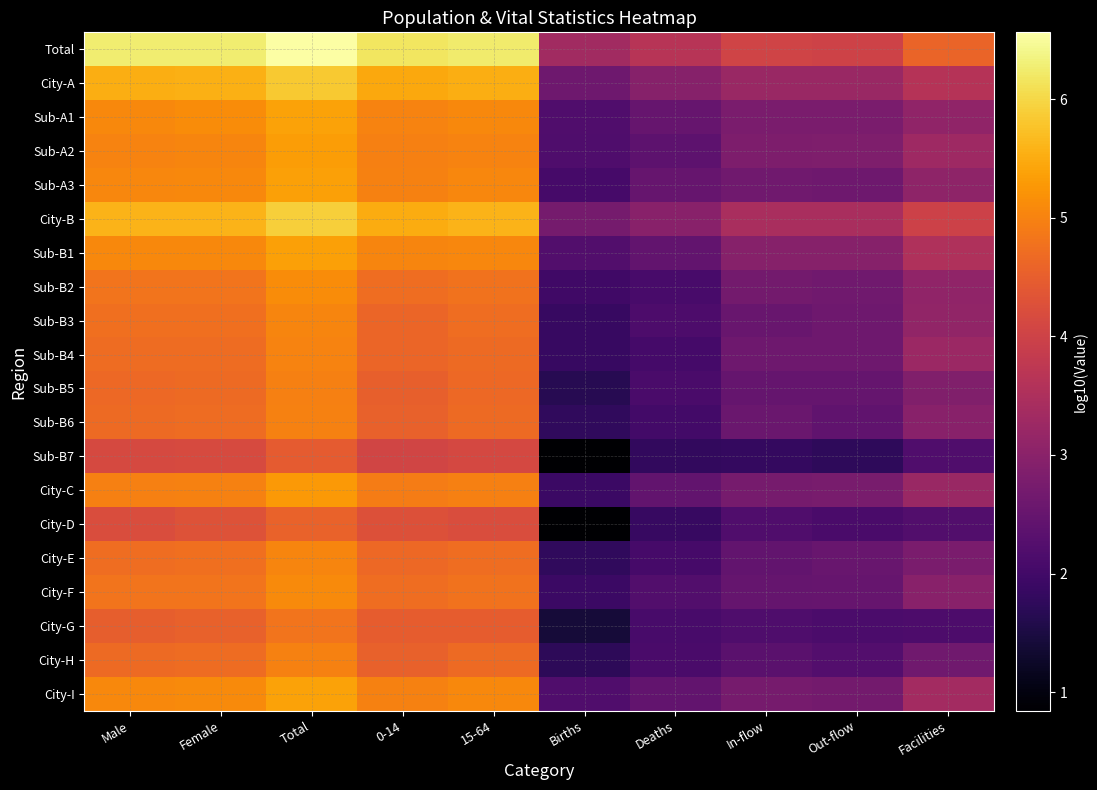

Reading left to right, list all the values displayed in this chart.

Total: Male=6.3	Female=6.3	Total=6.6	0-14=6.2	15-64=6.2	Births=3.3	Deaths=3.7	In-flow=4.0	Out-flow=4.0	Facilities=4.6
City-A: Male=5.5	Female=5.6	Total=5.8	0-14=5.5	15-64=5.5	Births=2.6	Deaths=2.9	In-flow=3.2	Out-flow=3.2	Facilities=3.6
Sub-A1: Male=5.1	Female=5.1	Total=5.4	0-14=5.0	15-64=5.1	Births=2.2	Deaths=2.5	In-flow=2.8	Out-flow=2.8	Facilities=3.1
Sub-A2: Male=5.0	Female=5.0	Total=5.3	0-14=5.0	15-64=5.0	Births=2.2	Deaths=2.4	In-flow=2.8	Out-flow=2.8	Facilities=3.3
Sub-A3: Male=5.1	Female=5.1	Total=5.4	0-14=5.0	15-64=5.0	Births=2.1	Deaths=2.5	In-flow=2.6	Out-flow=2.6	Facilities=3.1
City-B: Male=5.6	Female=5.6	Total=5.9	0-14=5.5	15-64=5.6	Births=2.7	Deaths=3.0	In-flow=3.5	Out-flow=3.4	Facilities=4.0
Sub-B1: Male=5.1	Female=5.1	Total=5.4	0-14=5.0	15-64=5.0	Births=2.2	Deaths=2.4	In-flow=3.0	Out-flow=2.9	Facilities=3.5
Sub-B2: Male=4.8	Female=4.8	Total=5.1	0-14=4.7	15-64=4.8	Births=2.0	Deaths=2.1	In-flow=2.7	Out-flow=2.6	Facilities=3.1
Sub-B3: Male=4.7	Female=4.7	Total=5.0	0-14=4.6	15-64=4.7	Births=1.9	Deaths=2.2	In-flow=2.5	Out-flow=2.6	Facilities=3.1
Sub-B4: Male=4.7	Female=4.7	Total=5.0	0-14=4.6	15-64=4.7	Births=1.9	Deaths=2.0	In-flow=2.6	Out-flow=2.6	Facilities=3.2
Sub-B5: Male=4.7	Female=4.7	Total=5.0	0-14=4.5	15-64=4.7	Births=1.7	Deaths=2.1	In-flow=2.5	Out-flow=2.5	Facilities=2.9
Sub-B6: Male=4.7	Female=4.7	Total=5.0	0-14=4.5	15-64=4.7	Births=1.8	Deaths=2.0	In-flow=2.5	Out-flow=2.4	Facilities=3.0
Sub-B7: Male=4.1	Female=4.2	Total=4.4	0-14=4.0	15-64=4.1	Births=0.8	Deaths=1.8	In-flow=1.8	Out-flow=1.8	Facilities=2.2
City-C: Male=5.0	Female=5.0	Total=5.3	0-14=4.9	15-64=5.0	Births=1.9	Deaths=2.4	In-flow=2.7	Out-flow=2.7	Facilities=3.2
City-D: Male=4.2	Female=4.3	Total=4.6	0-14=4.3	15-64=4.2	Births=0.8	Deaths=1.9	In-flow=2.2	Out-flow=2.1	Facilities=2.2
City-E: Male=4.7	Female=4.7	Total=5.0	0-14=4.7	15-64=4.7	Births=1.8	Deaths=2.1	In-flow=2.4	Out-flow=2.5	Facilities=2.8
City-F: Male=4.8	Female=4.8	Total=5.1	0-14=4.7	15-64=4.8	Births=1.9	Deaths=2.2	In-flow=2.5	Out-flow=2.5	Facilities=3.0
City-G: Male=4.5	Female=4.5	Total=4.8	0-14=4.5	15-64=4.5	Births=1.4	Deaths=2.1	In-flow=2.2	Out-flow=2.1	Facilities=2.1
City-H: Male=4.7	Female=4.7	Total=5.0	0-14=4.5	15-64=4.7	Births=1.7	Deaths=2.1	In-flow=2.3	Out-flow=2.2	Facilities=2.6
City-I: Male=5.1	Female=5.1	Total=5.4	0-14=5.0	15-64=5.1	Births=2.2	Deaths=2.4	In-flow=2.7	Out-flow=2.7	Facilities=3.4